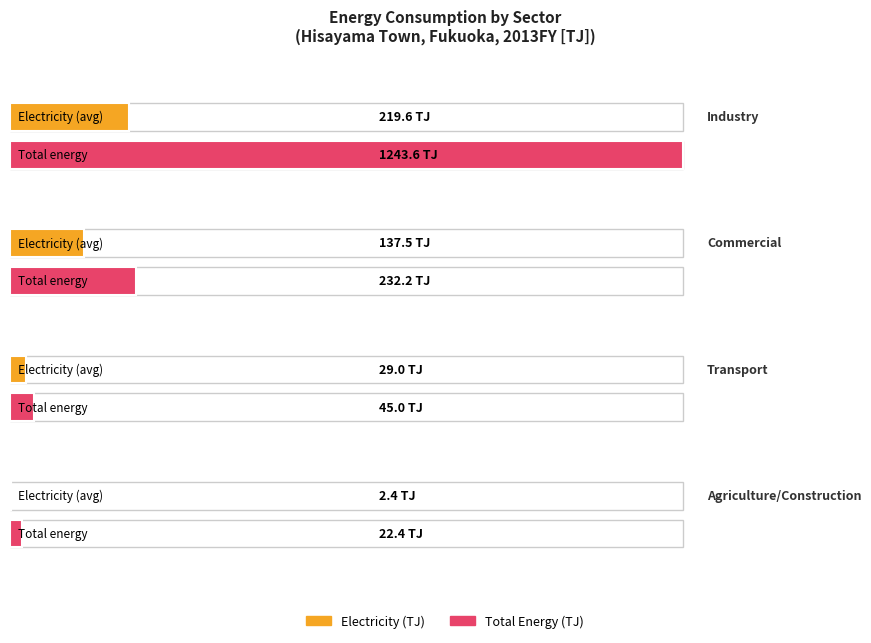

What is the sum of the Electricity values at Commercial and Agriculture/Construction?

139.9